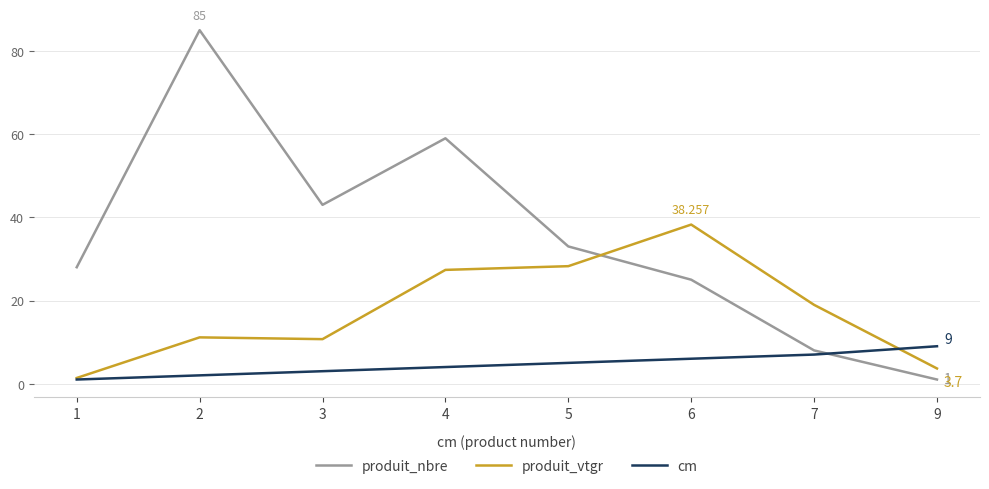

True or false: cm and produit_vtgr cross at least once.

True